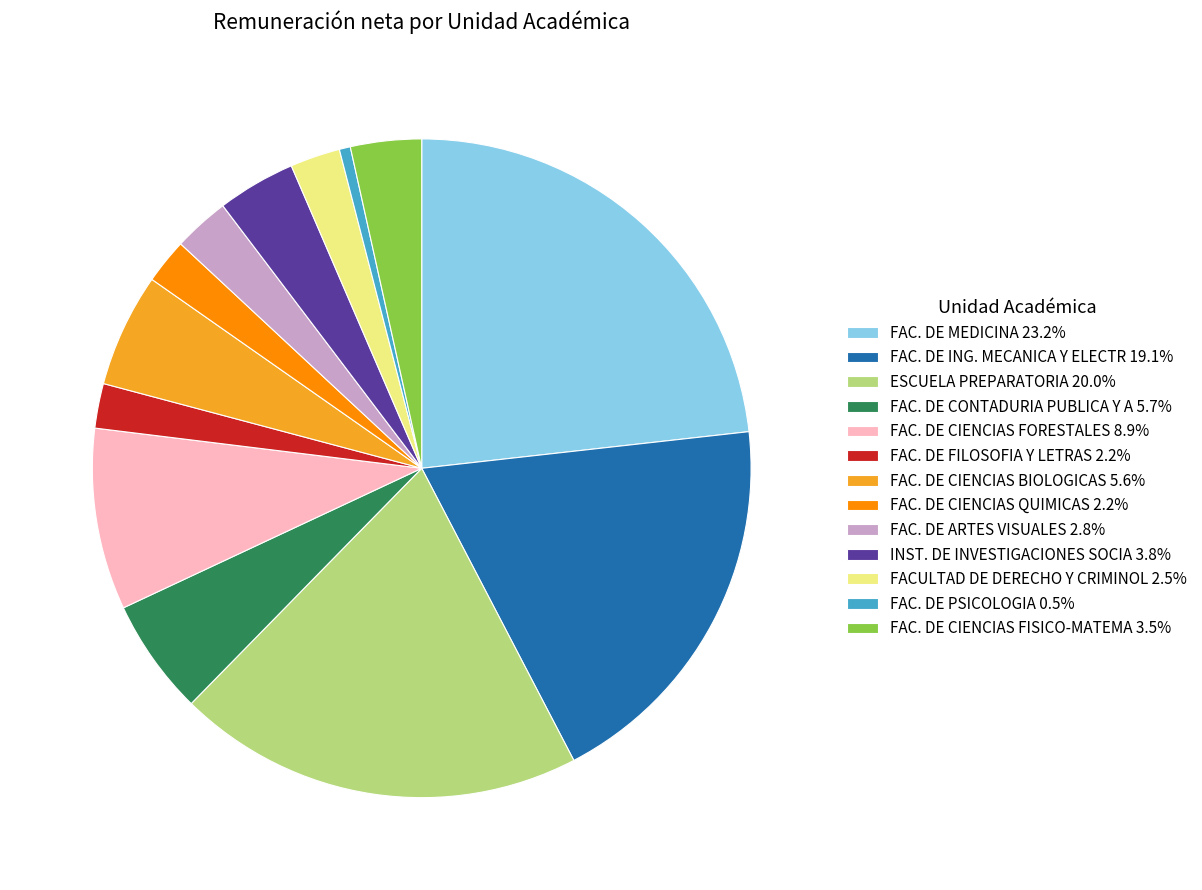

Between FAC. DE CIENCIAS FORESTALES and FAC. DE CIENCIAS QUIMICAS, which is larger?

FAC. DE CIENCIAS FORESTALES